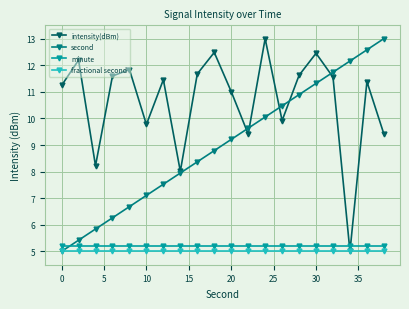

What is the minimum value for intensity(dBm)?

5.0